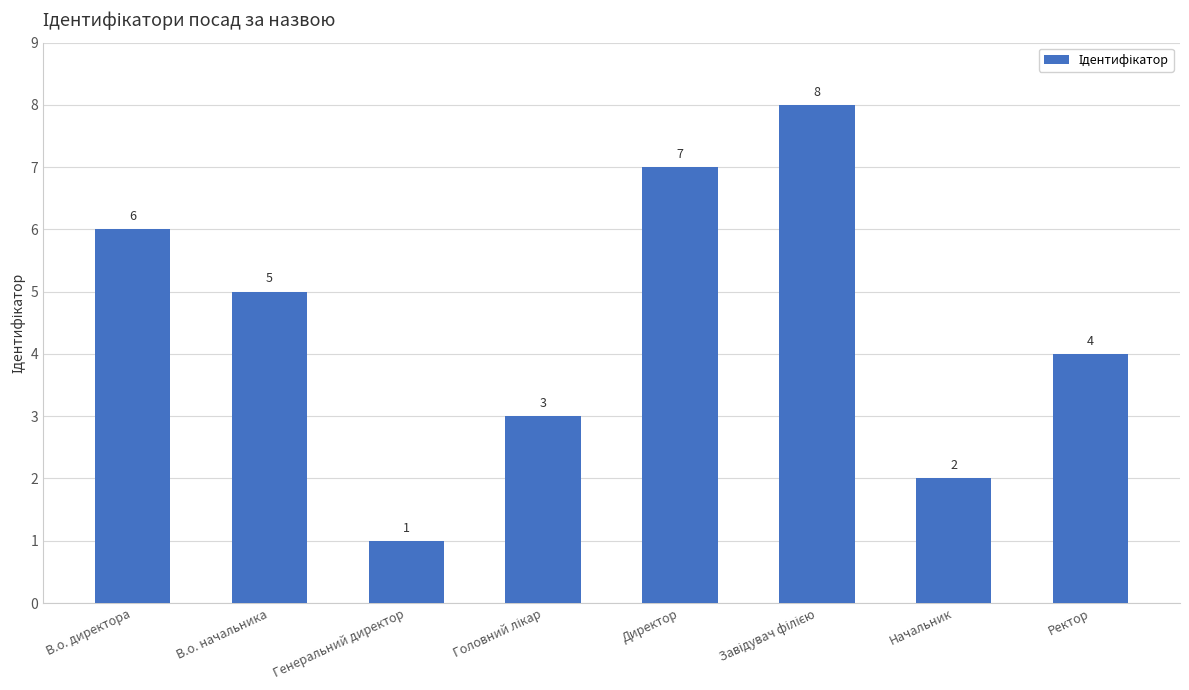

Reading right to left, extract all data points from this chart.

4	2	8	7	3	1	5	6